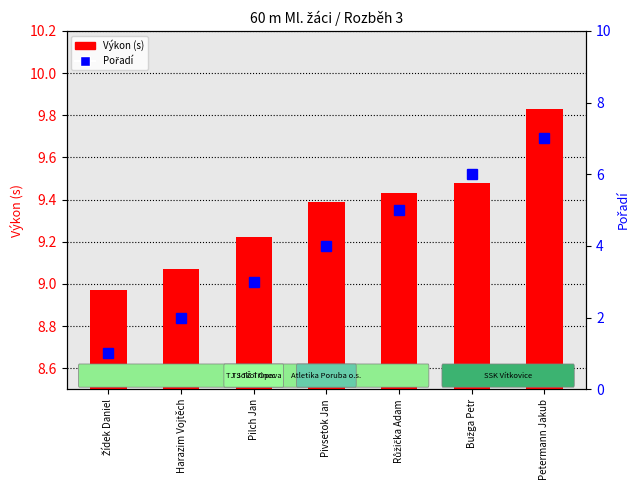

What is the smallest value displayed?

1.0